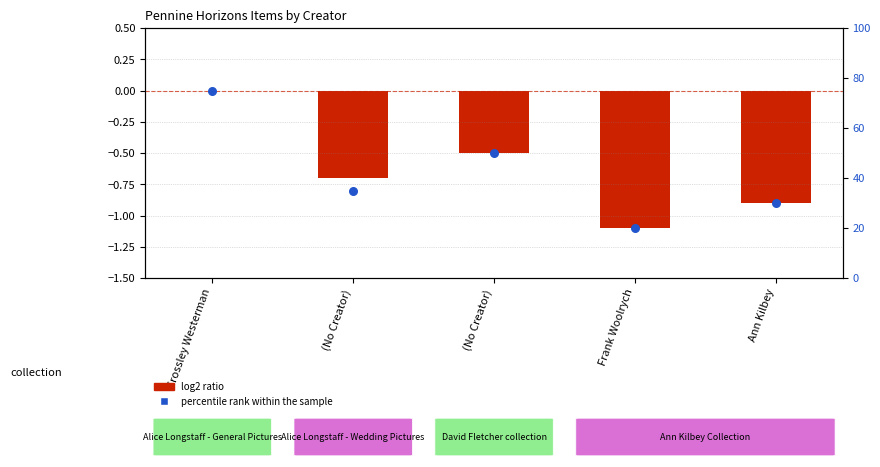

Which has a higher value, Frank Woolrych or (No Creator)?

(No Creator)